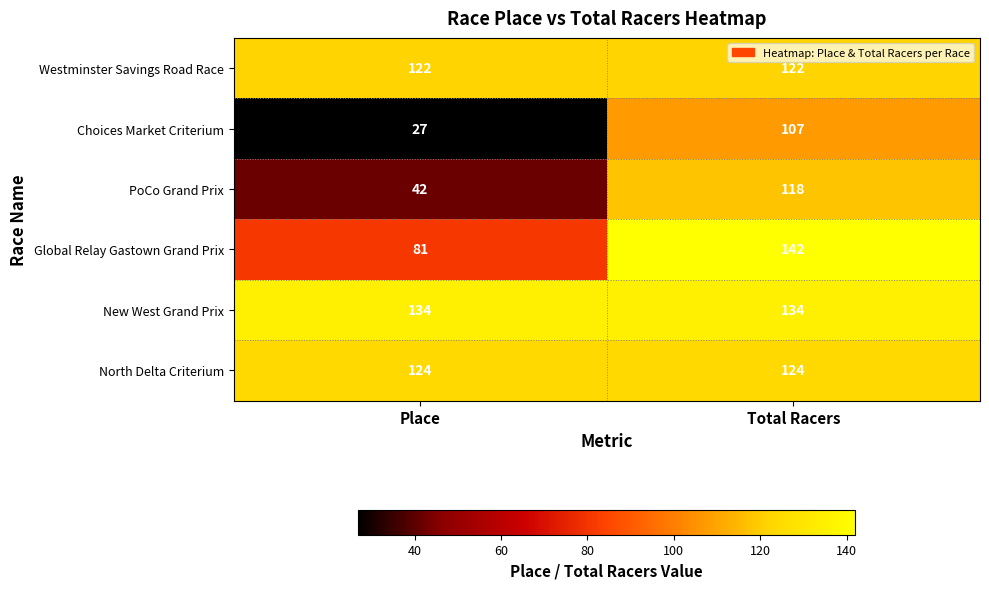

How many series are shown in this chart?

6